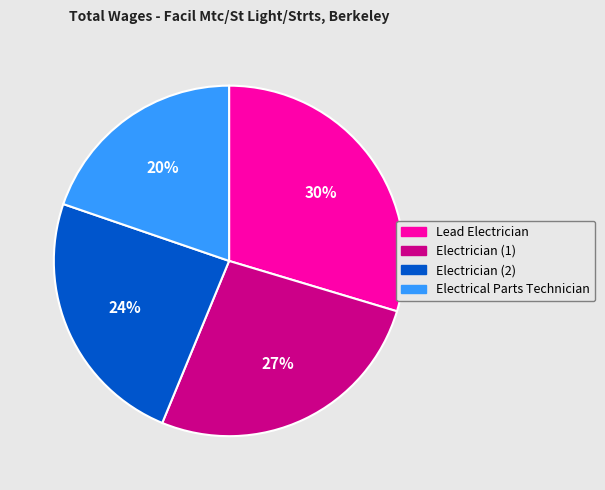

Is there a majority slice in this chart?

No